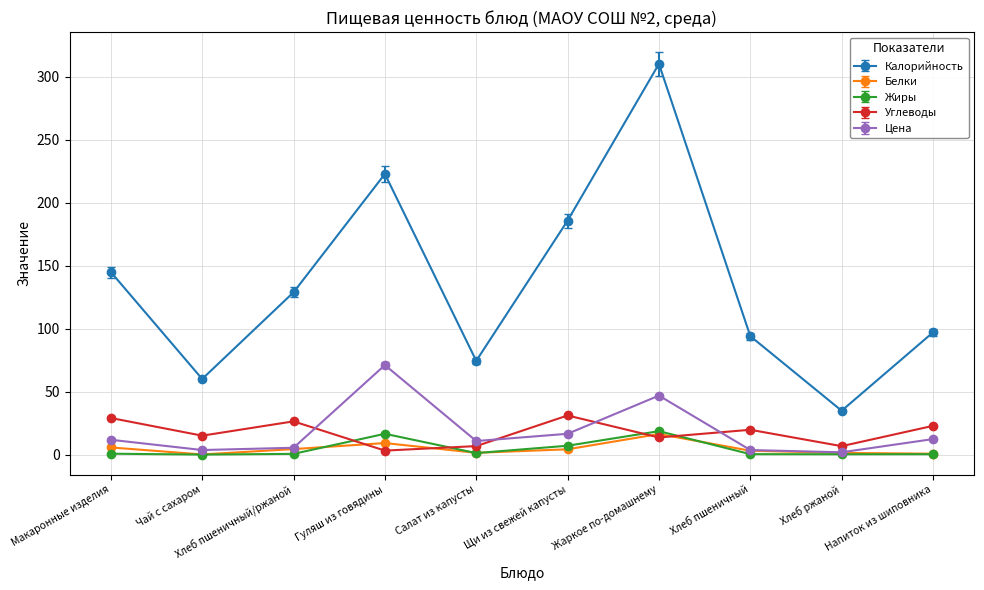

Is it true that Калорийность equals 336.9 at Гуляш из говядины?

False